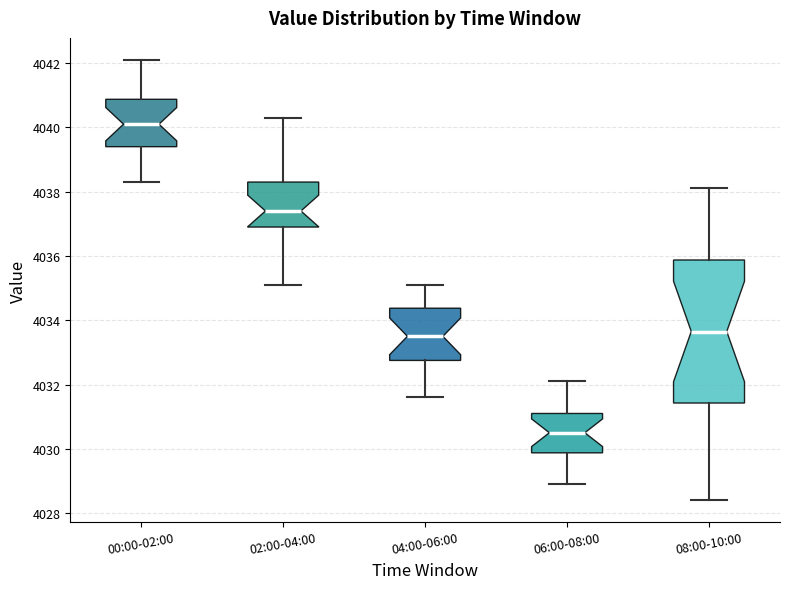

Where is the upper edge of the box for 02:00-04:00 on the y-axis? The values are not printed on the chart, so give them approximately, as read against the axis.

4038.4